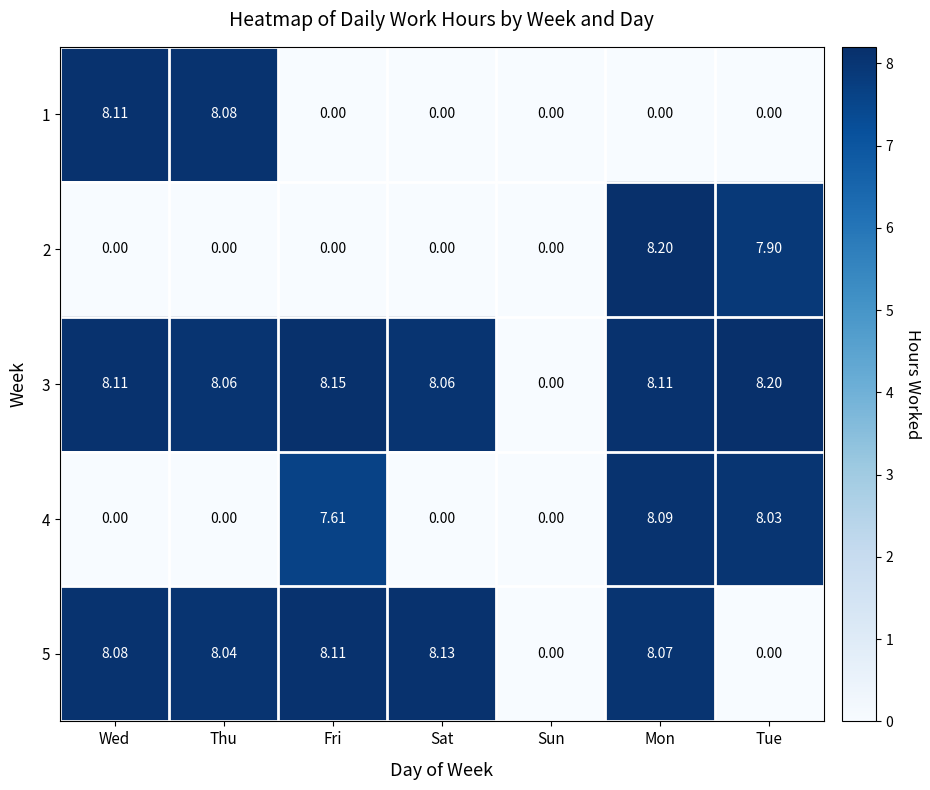

At which category is the sum across all series the highest?

Mon